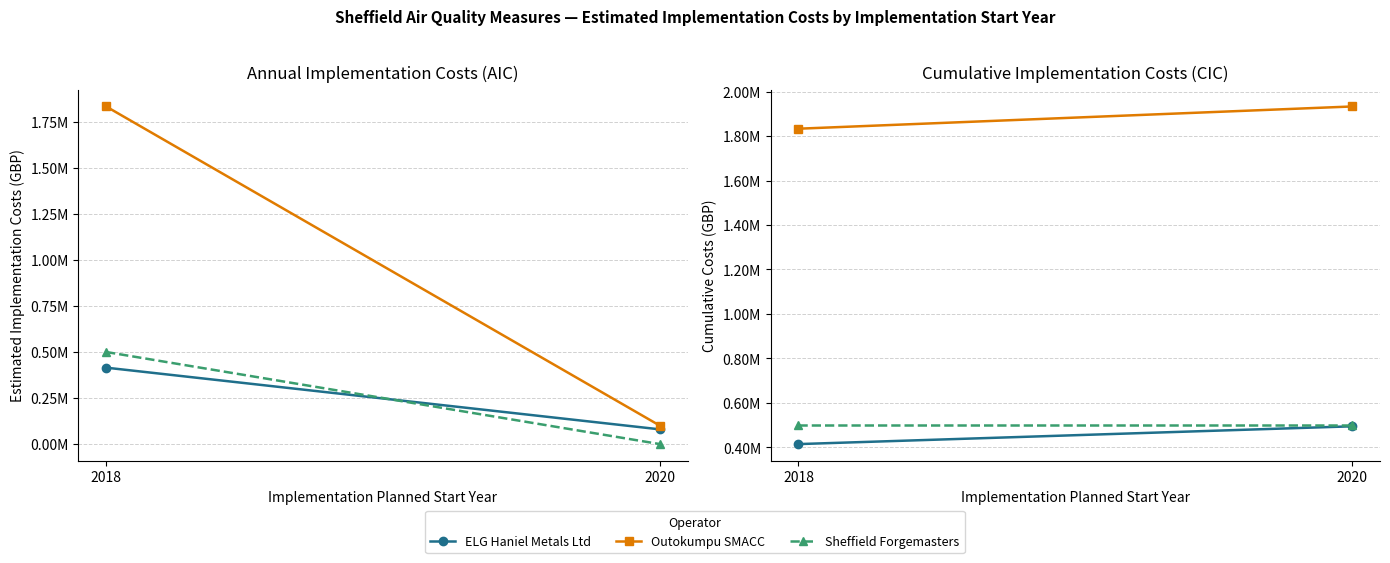

What is the sum of the ELG Haniel Metals Ltd values at 2018 and 2020?

910000